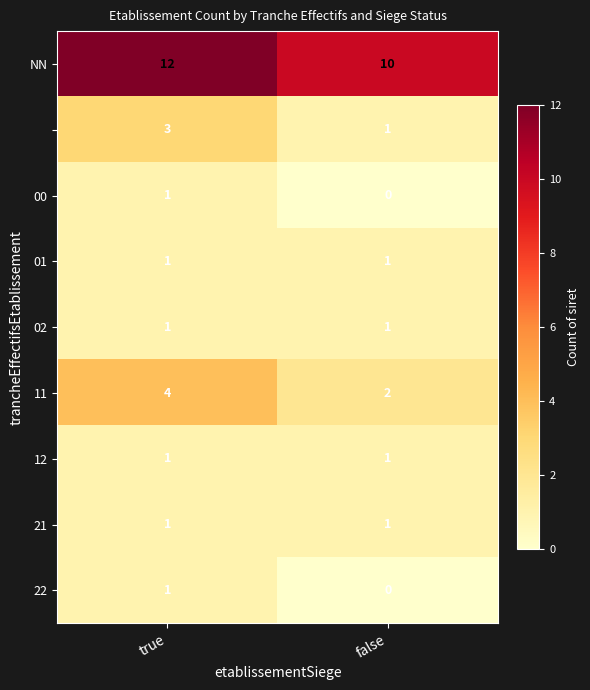

What is the total value across all series at false?

17